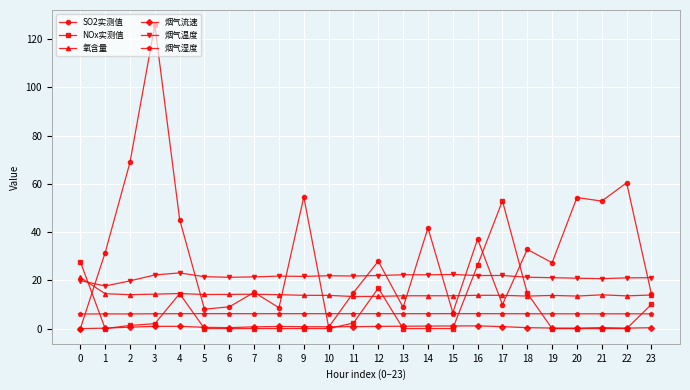

At which category is the sum across all series the highest?

3